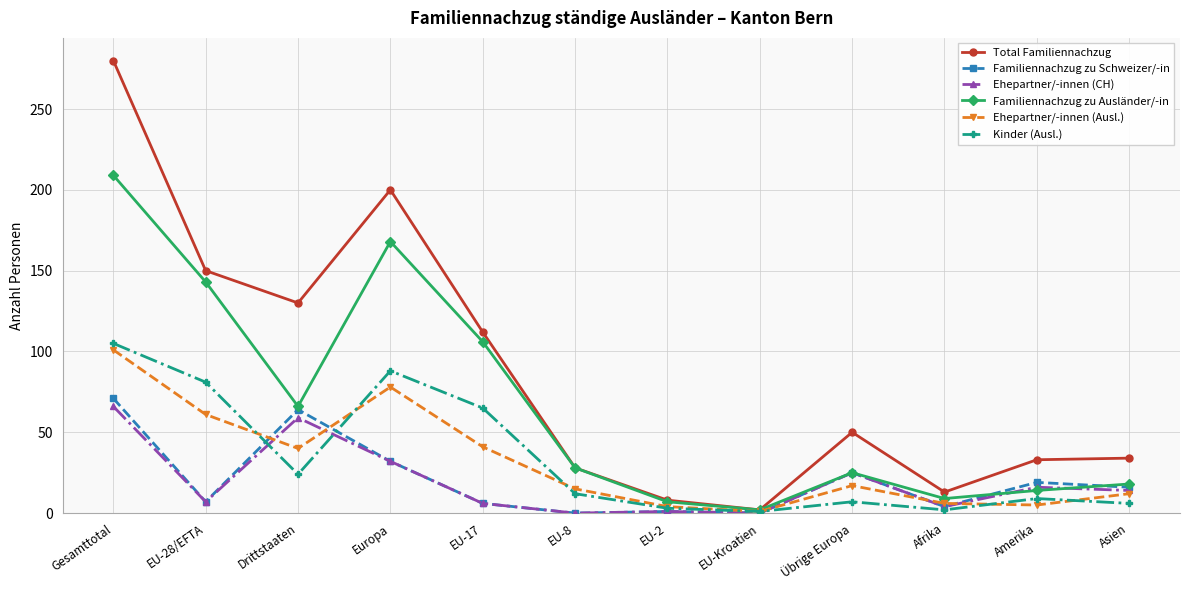

True or false: Ehepartner/-innen (Ausl.) and Familiennachzug zu Schweizer/-in intersect in this chart.

True